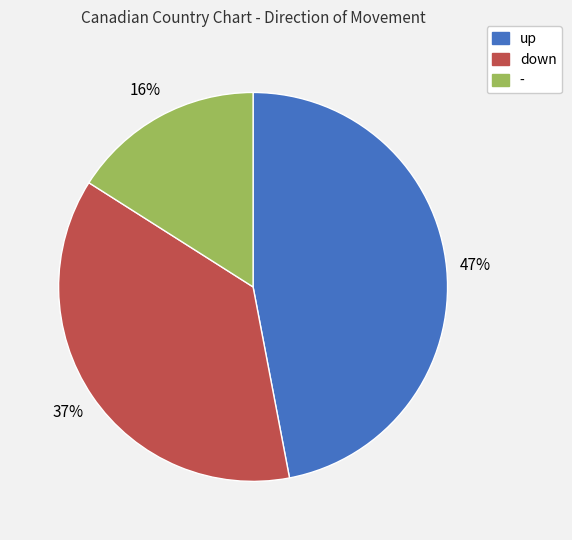

To the nearest percent, what percentage of the pie is -?

16%